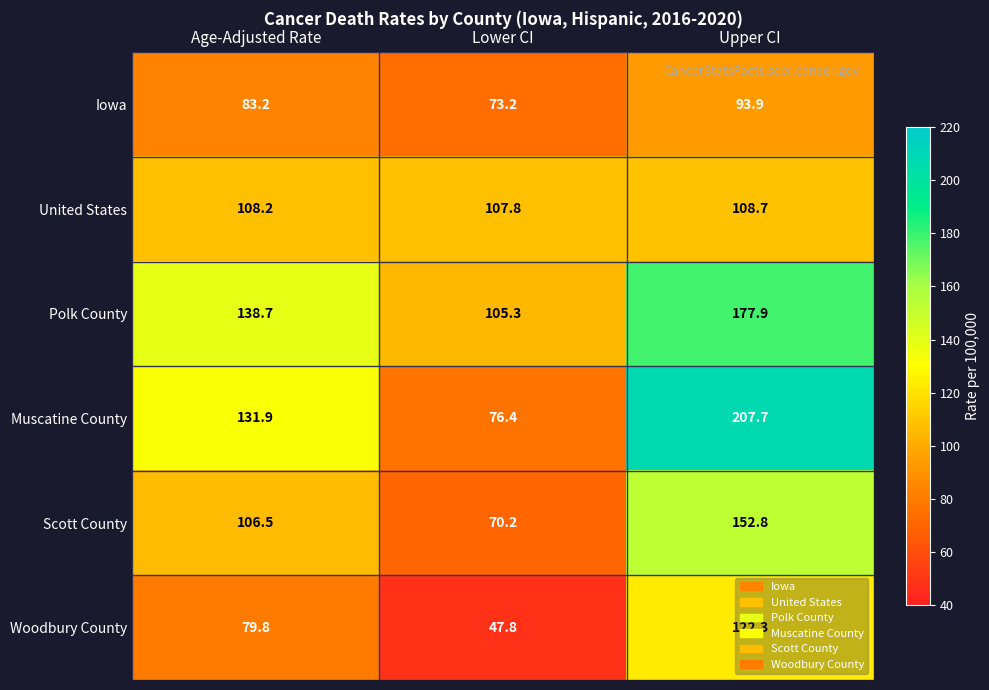

Is it true that Scott County equals 63.8 at Age-Adjusted Rate?

False